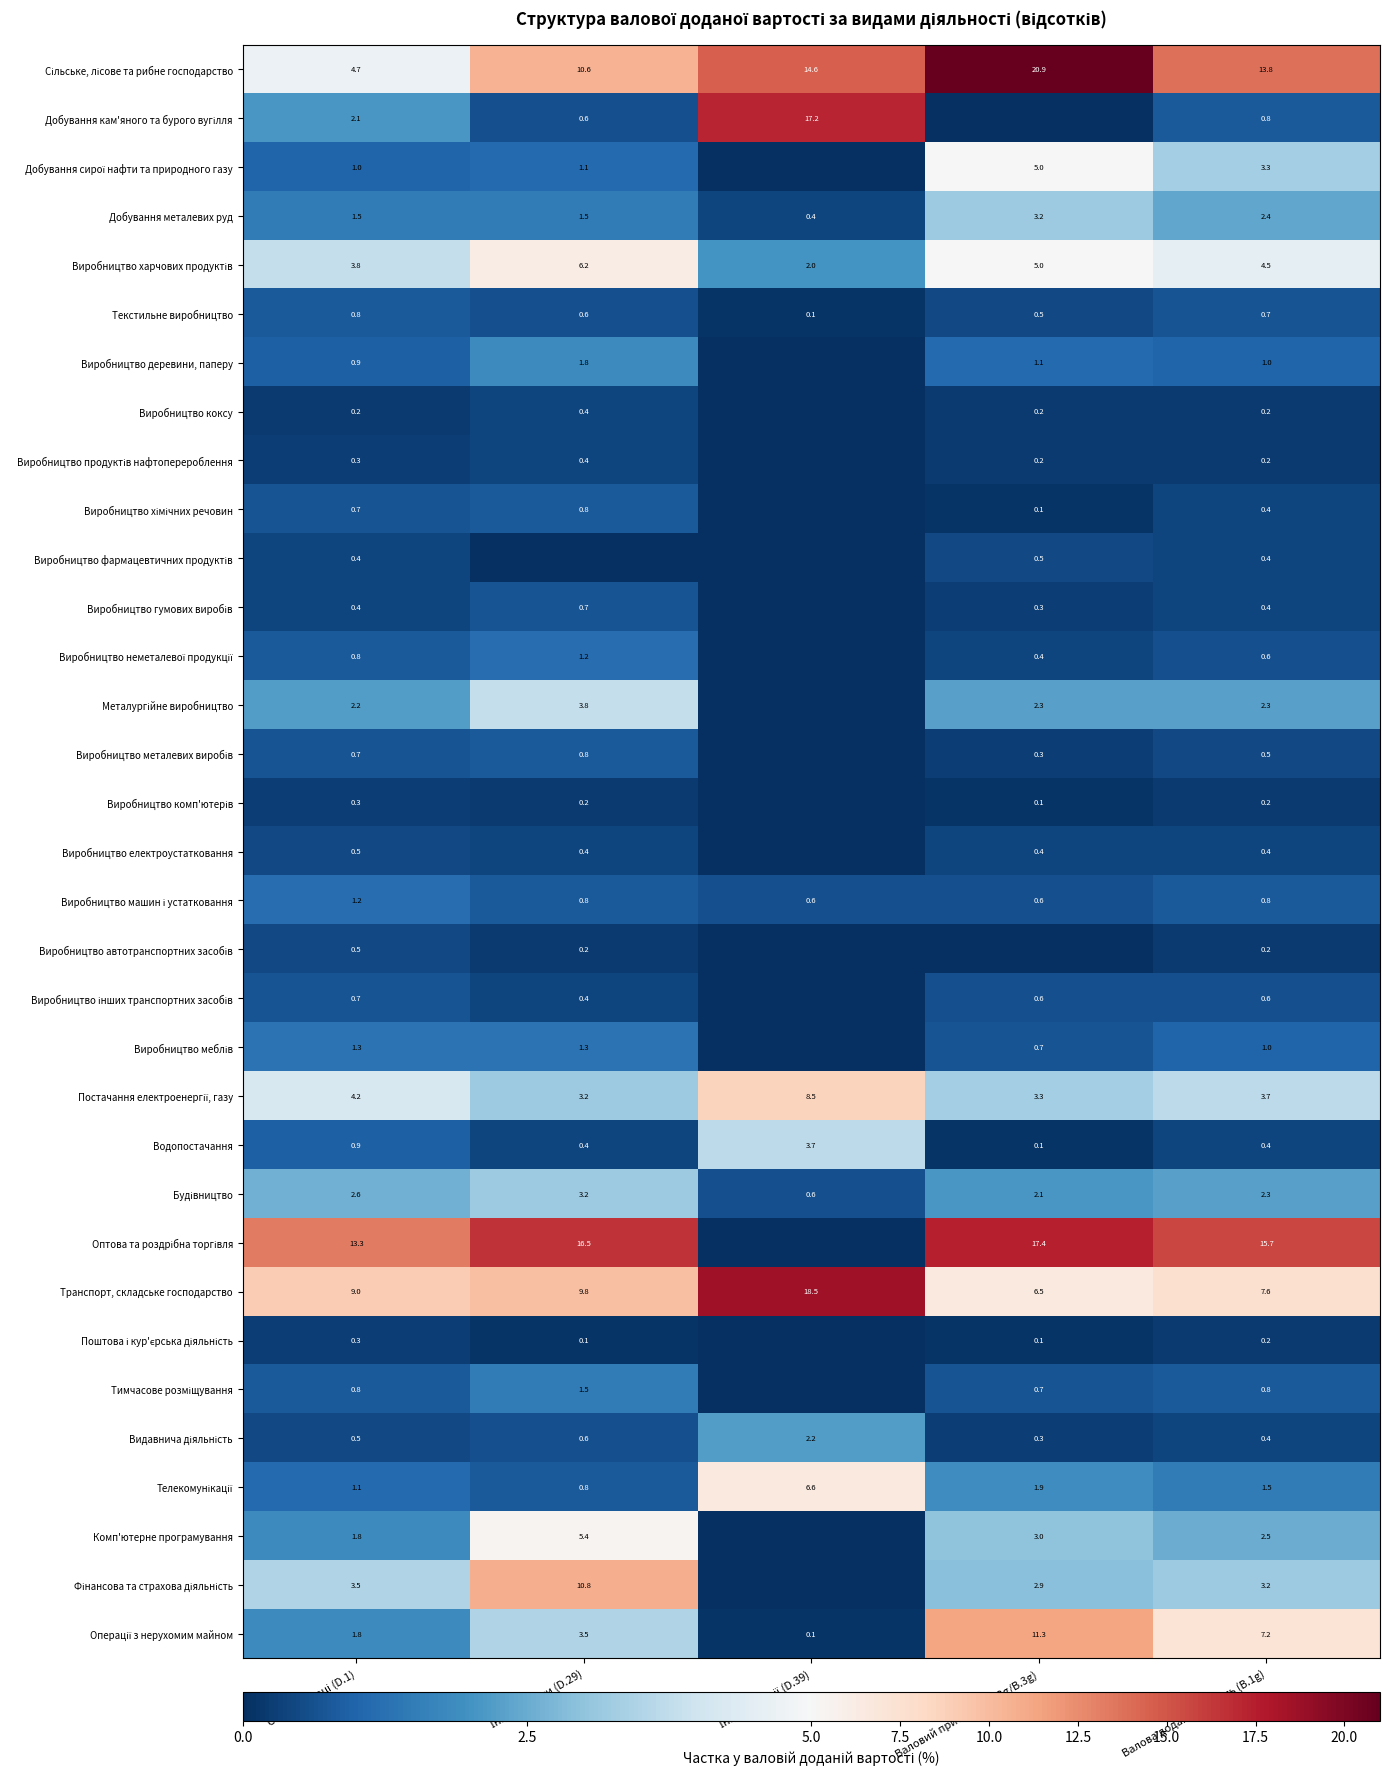

What is the difference between the maximum and minimum values in the Водопостачання series?

3.6